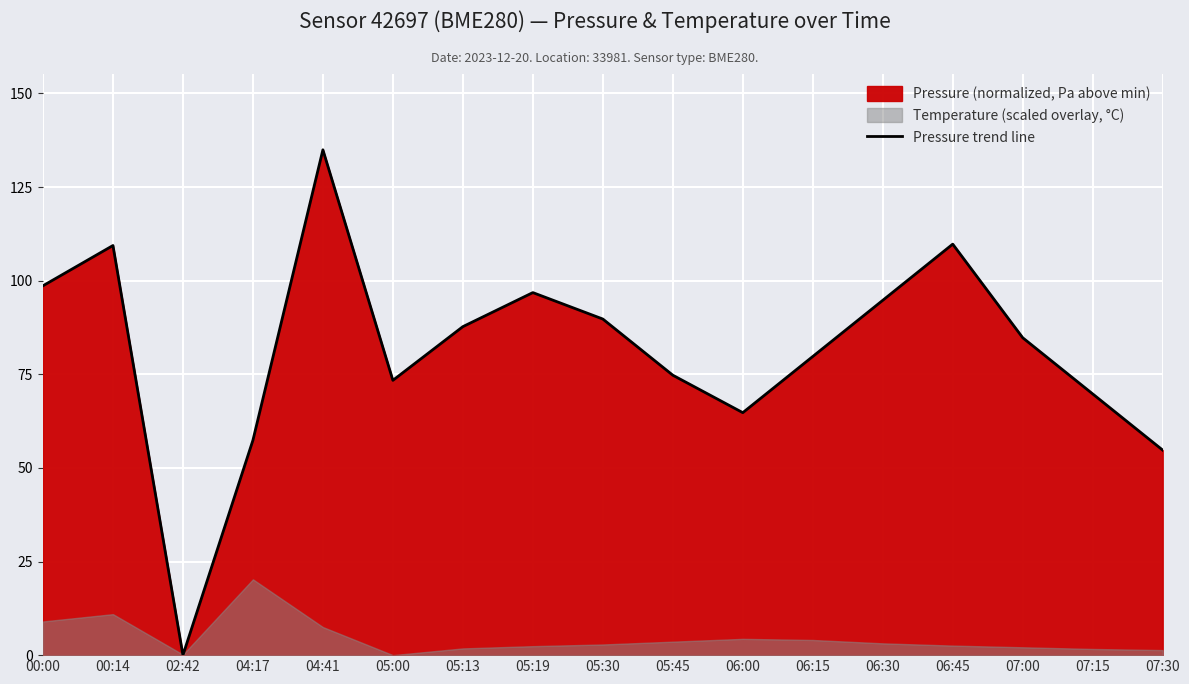

Rank the categories by value from highest to lowest.

04:41, 06:45, 00:14, 00:00, 05:19, 06:30, 05:30, 05:13, 07:00, 06:15, 05:45, 05:00, 07:15, 06:00, 04:17, 07:30, 02:42